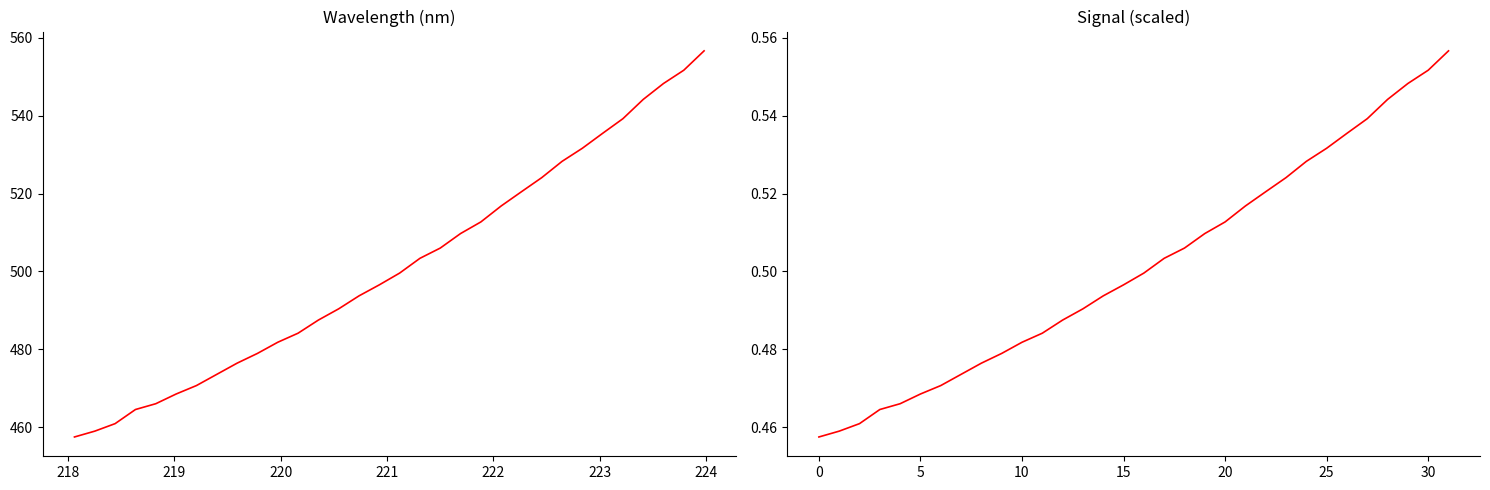

How many lines are shown in the chart?

2